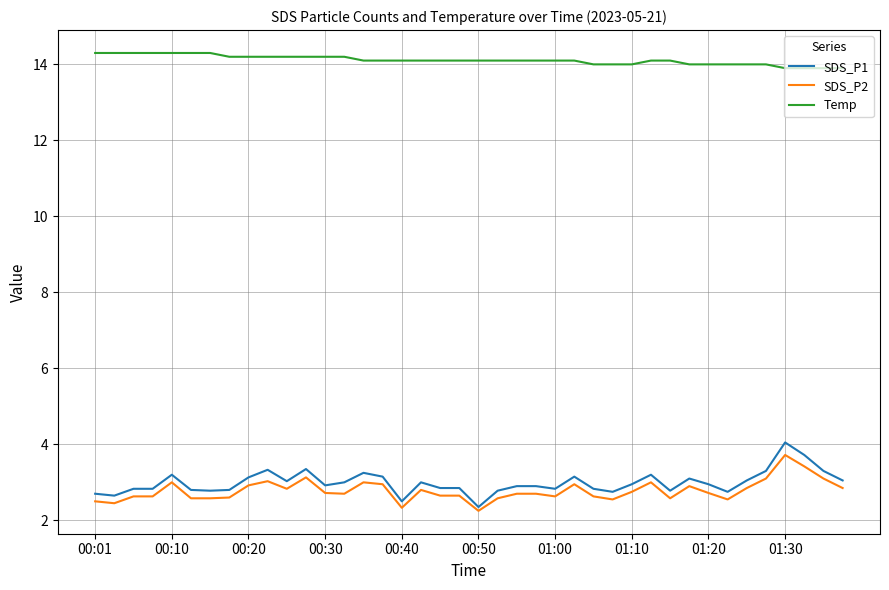

What is the minimum value for SDS_P1?

2.4